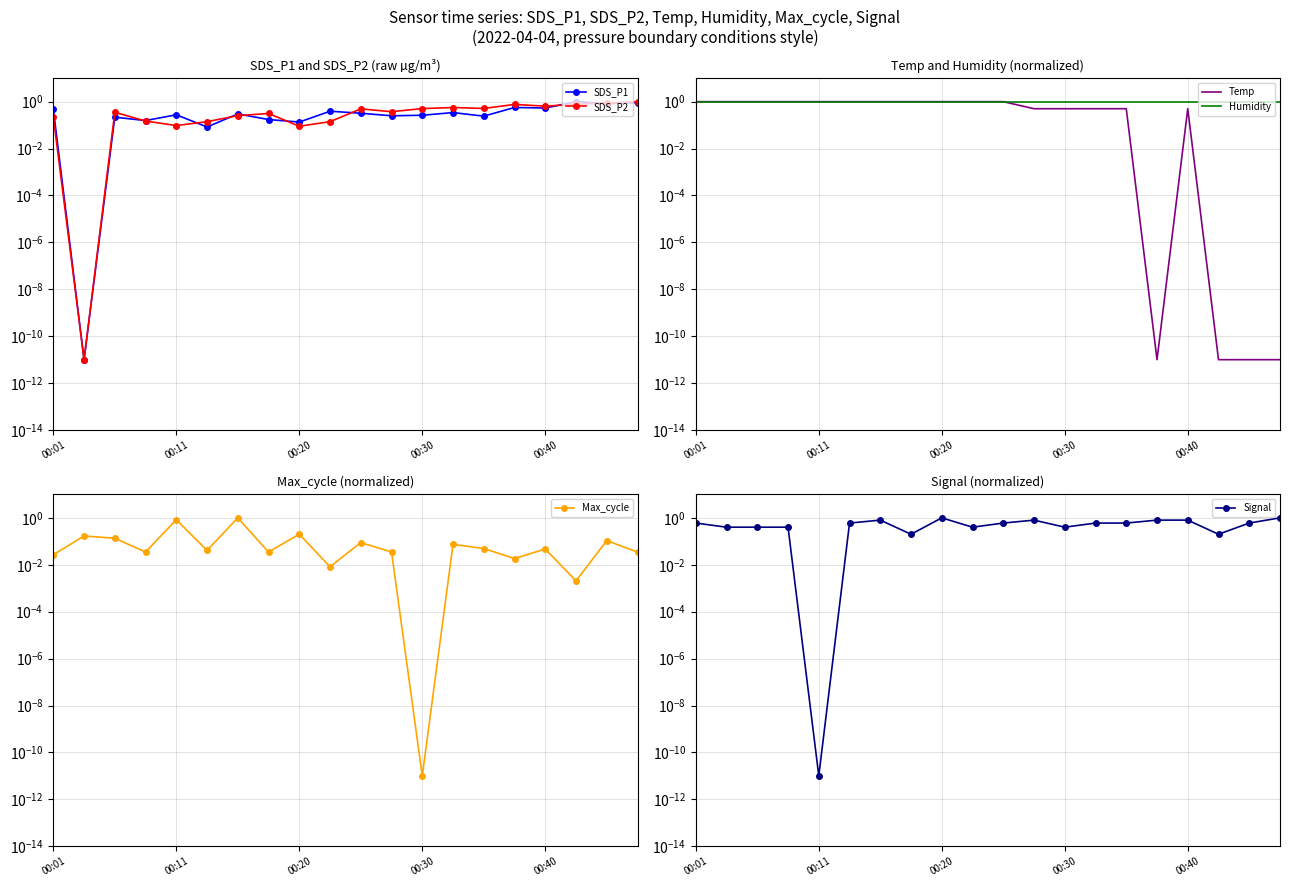

What is the difference between the maximum and minimum values in the Signal series?

1.0